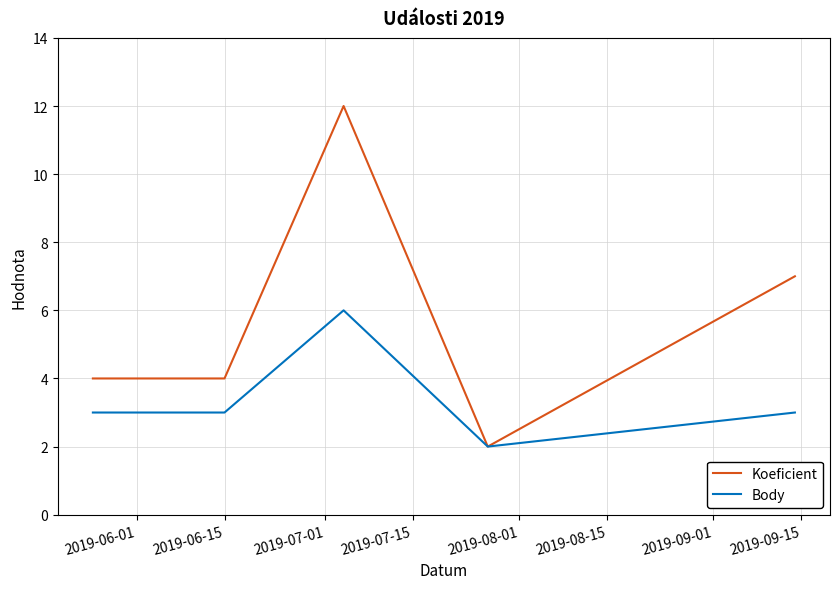

Which series has the largest total across all categories?

Koeficient